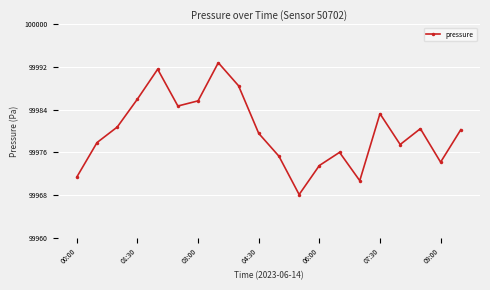

How many interior local valleys (lower than both neighbors) does the data have?

5